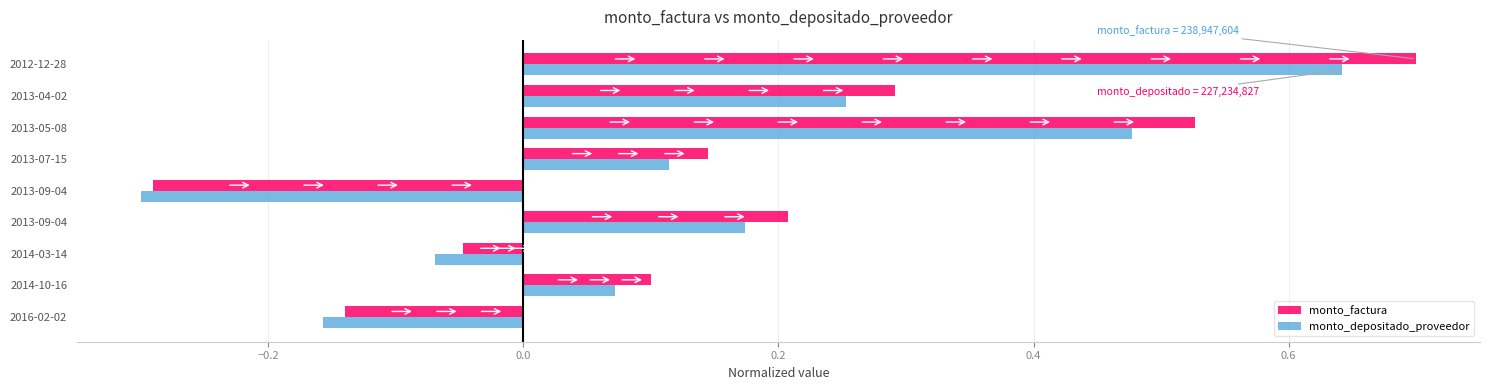

What position from the right is 0.2?

6